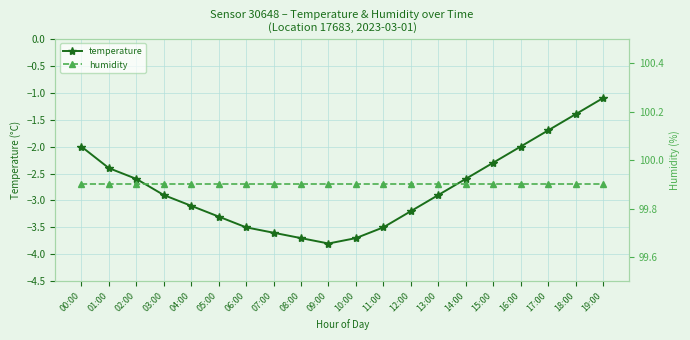

What is the sum of the humidity values at 16:00 and 03:00?

199.8